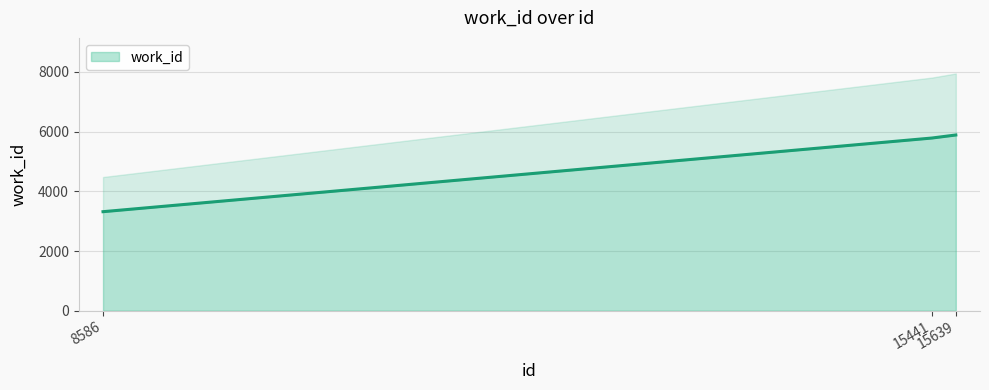

Is it true that the value at 8586 is 3319?

True